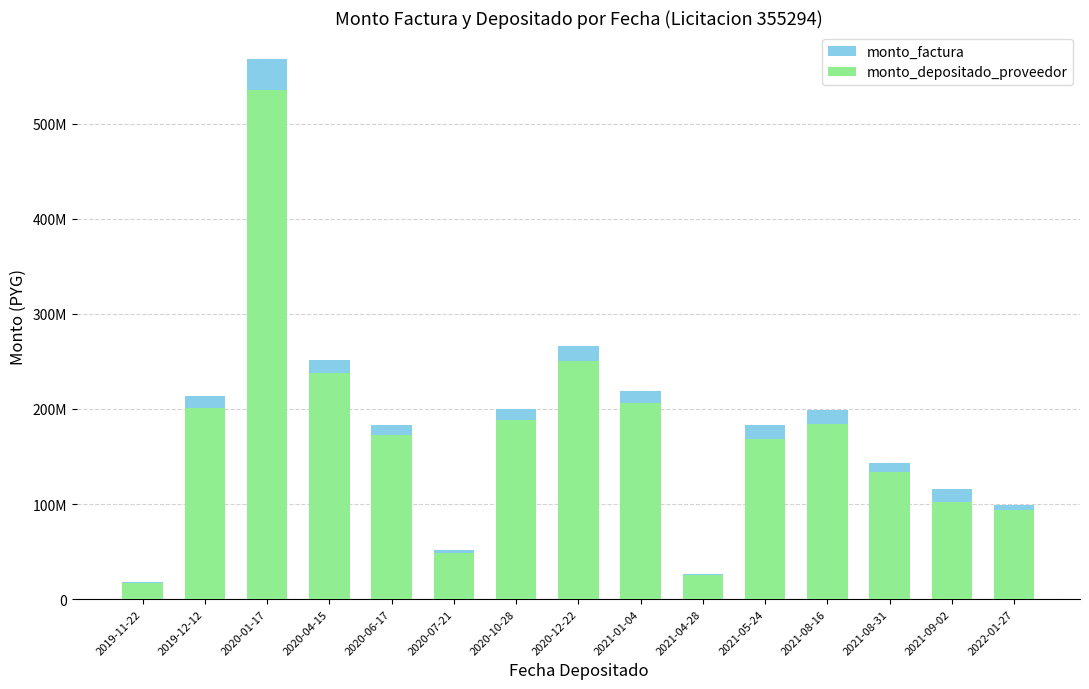

What is the difference between the highest and lowest values at 2019-12-12?

12385261